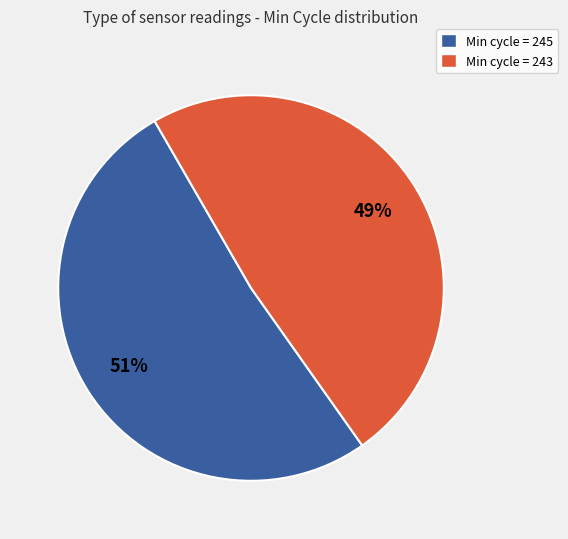

Is there any slice that represents more than half of the pie?

Yes